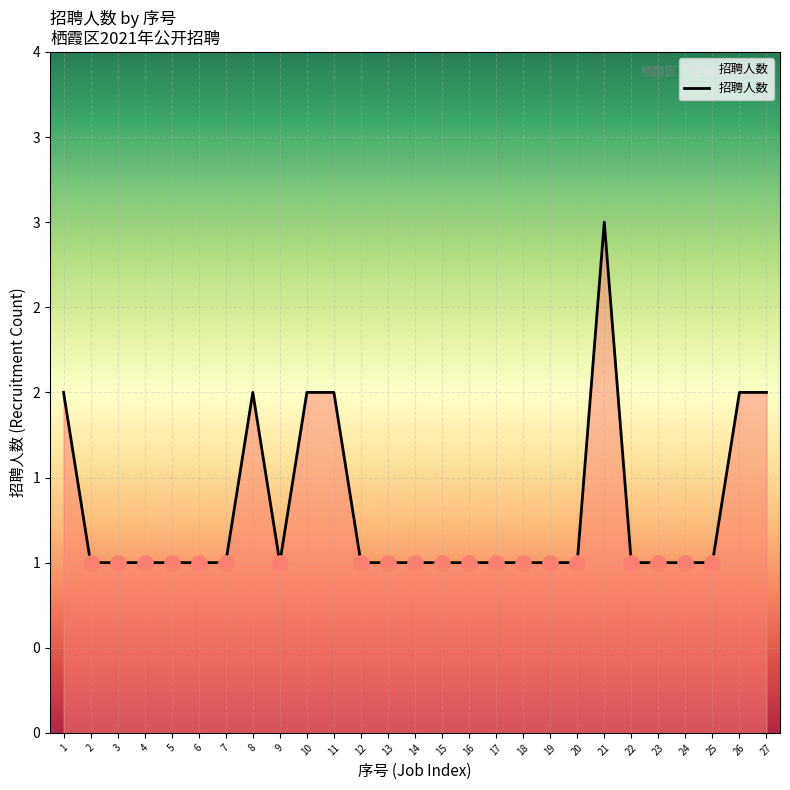

Does the chart have visible grid lines?

Yes